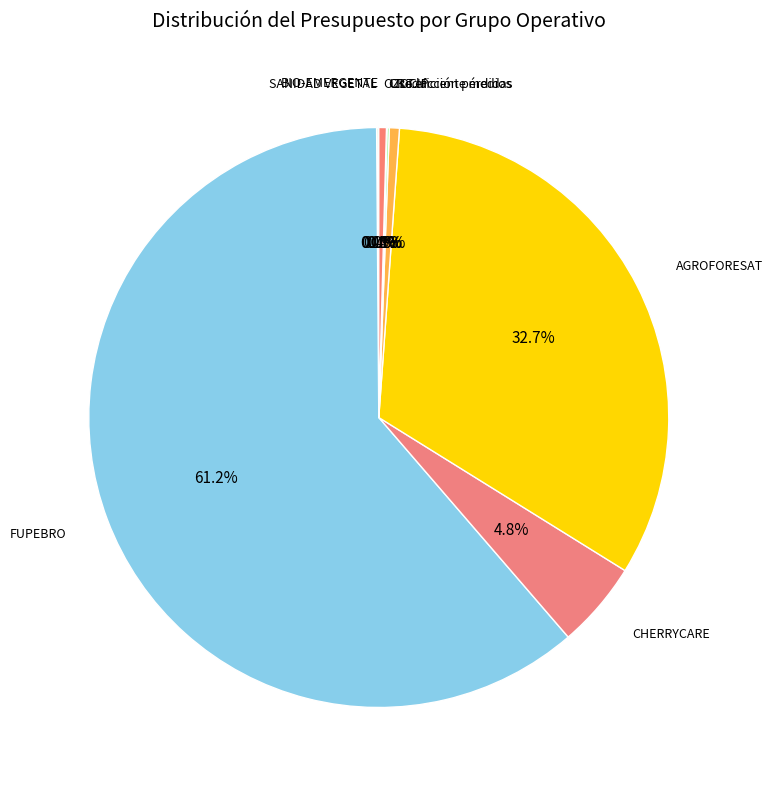

Is it true that OZOCIP is 9% of the pie?

False